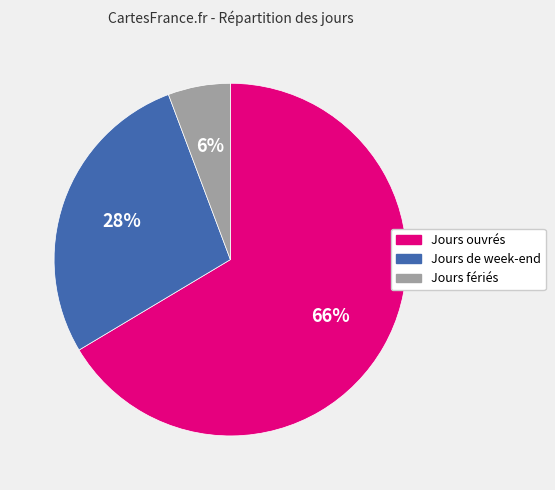

Does Jours ouvrés represent more than half of the total?

Yes